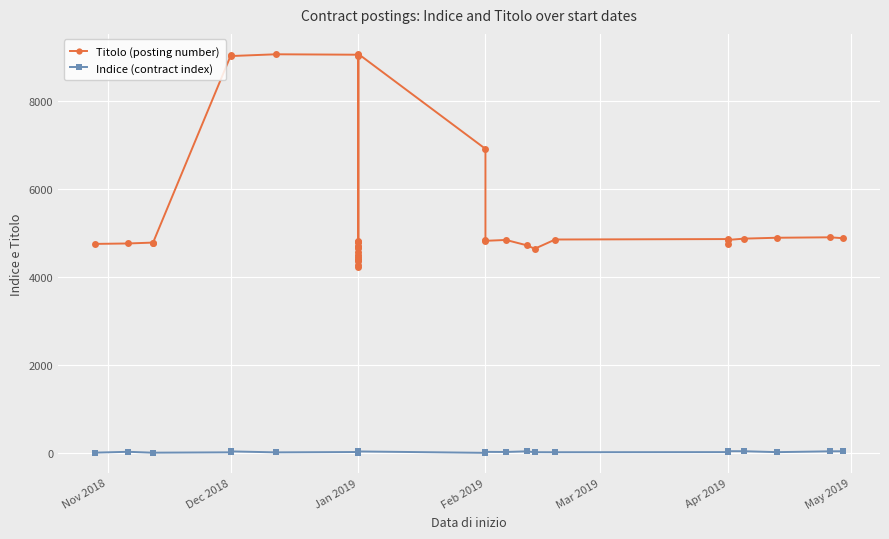

At which category does Titolo (posting number) reach its first local peak?

Jan 2019